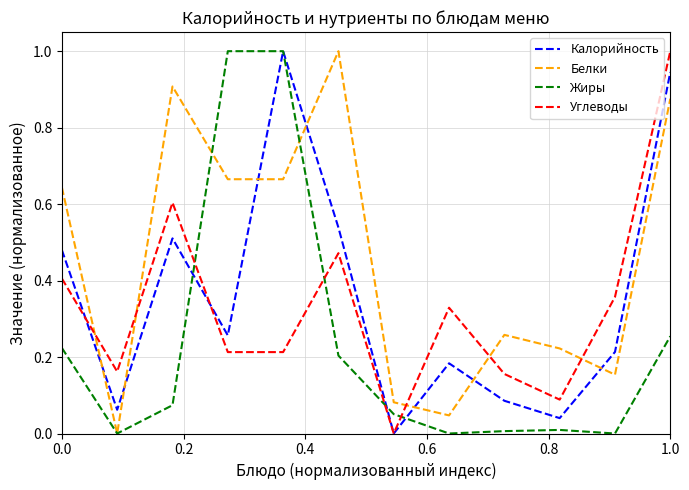

How many times do Белки and Углеводы cross each other?

5